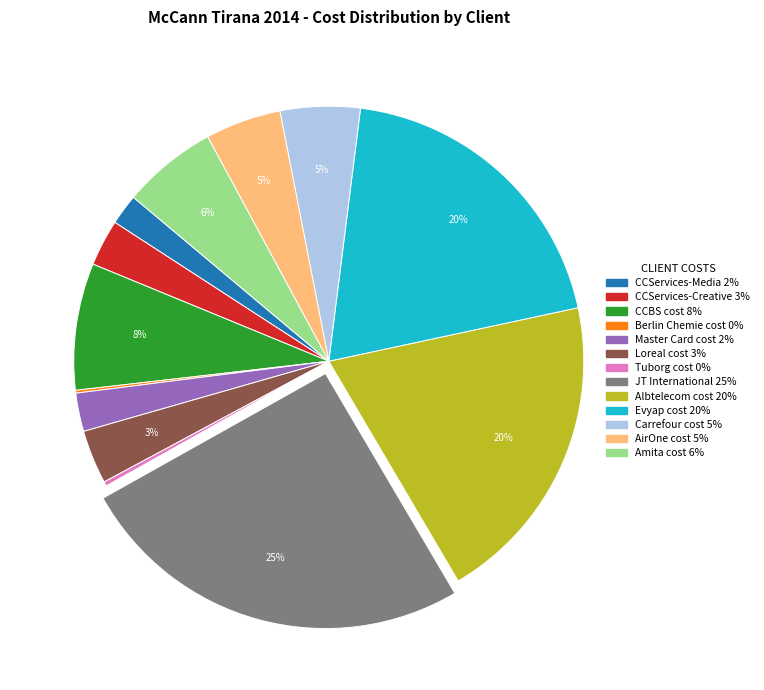

What is the largest slice in the pie chart?

JT International